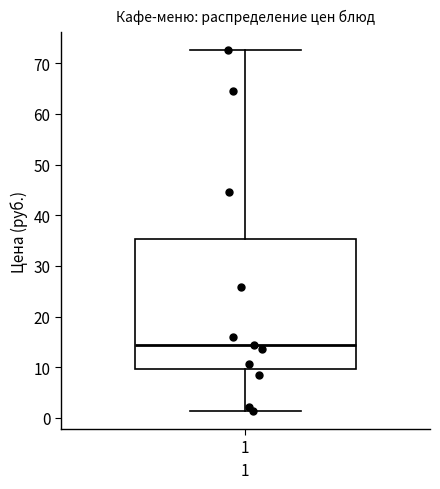

Read this box plot against the y-axis: the position of the median line, the range covered by the box, and the ends of both whiskers. The values are not printed on the chart, so give them approximately, as read against the axis.

median 14, box 10 to 35, whiskers 1 to 73